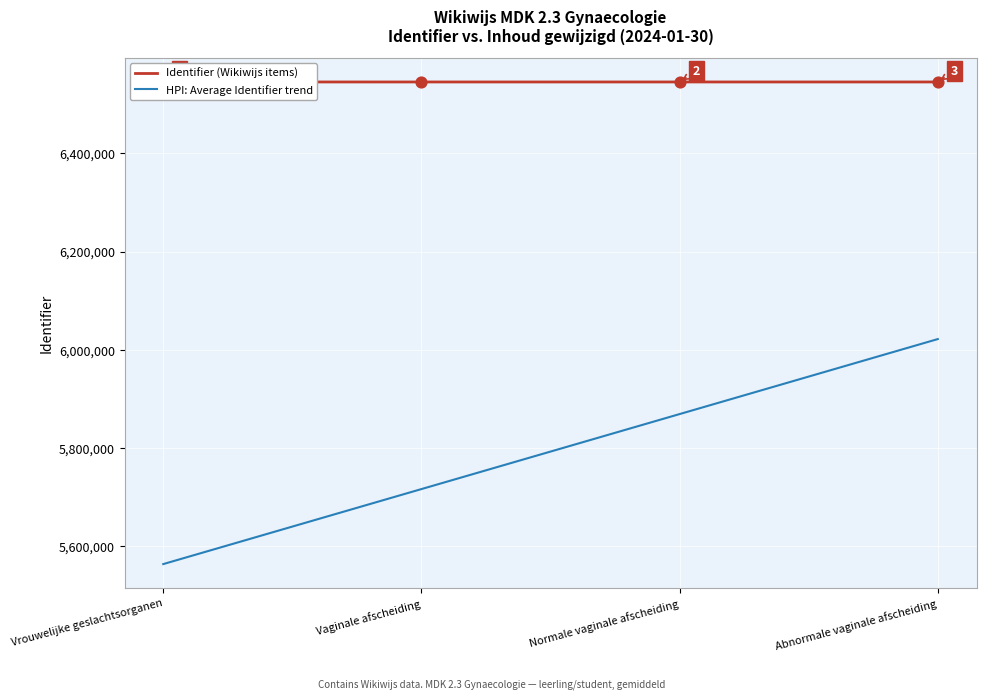

Which series reaches the maximum Y coordinate?

Identifier (Wikiwijs items)